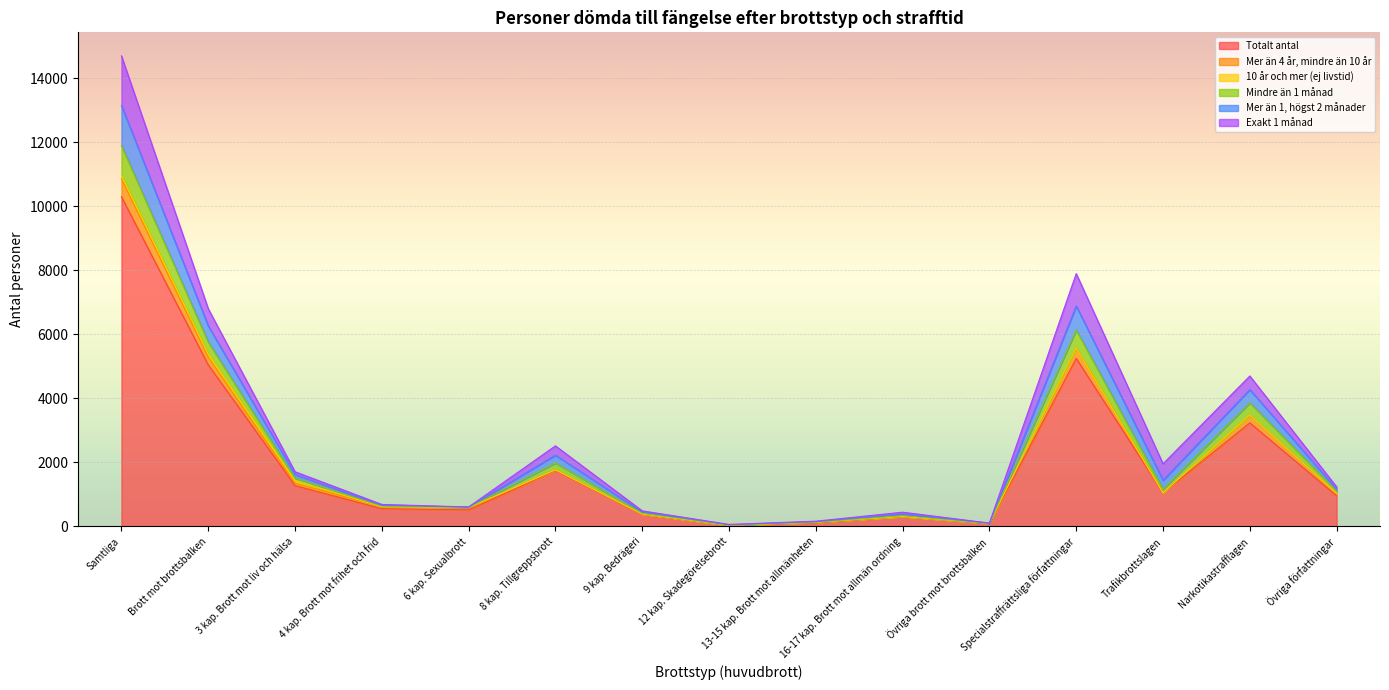

The Totalt antal series shows 2175 at Narkotikastrafflagen. True or false?

False